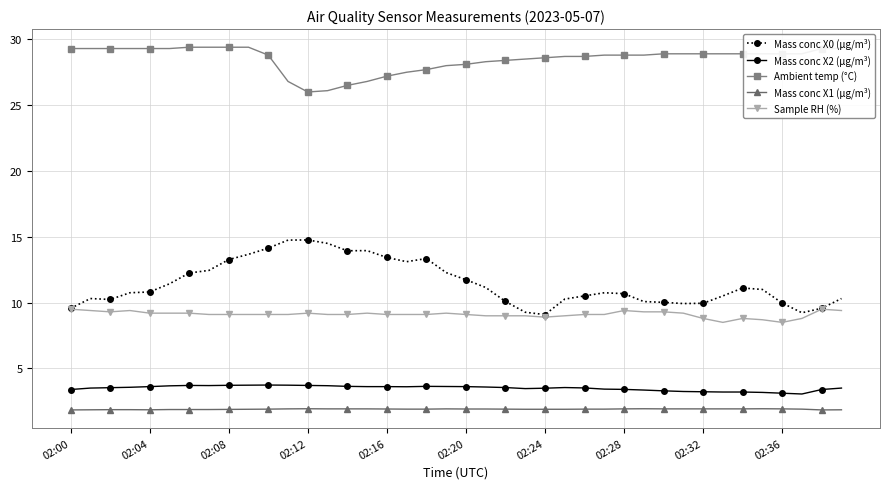

True or false: Ambient temp (°C) and Mass conc X1 (μg/m³) intersect in this chart.

False